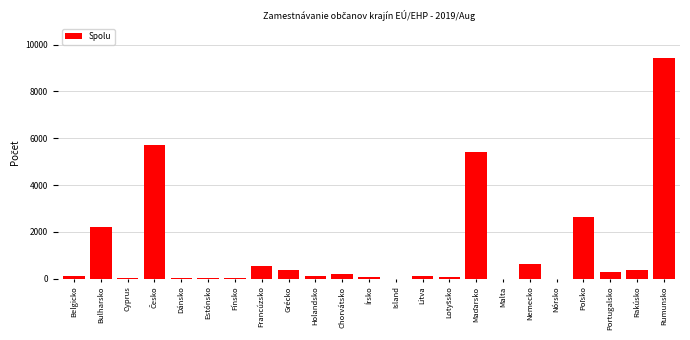

Which has a higher value, Belgicko or Nemecko?

Nemecko